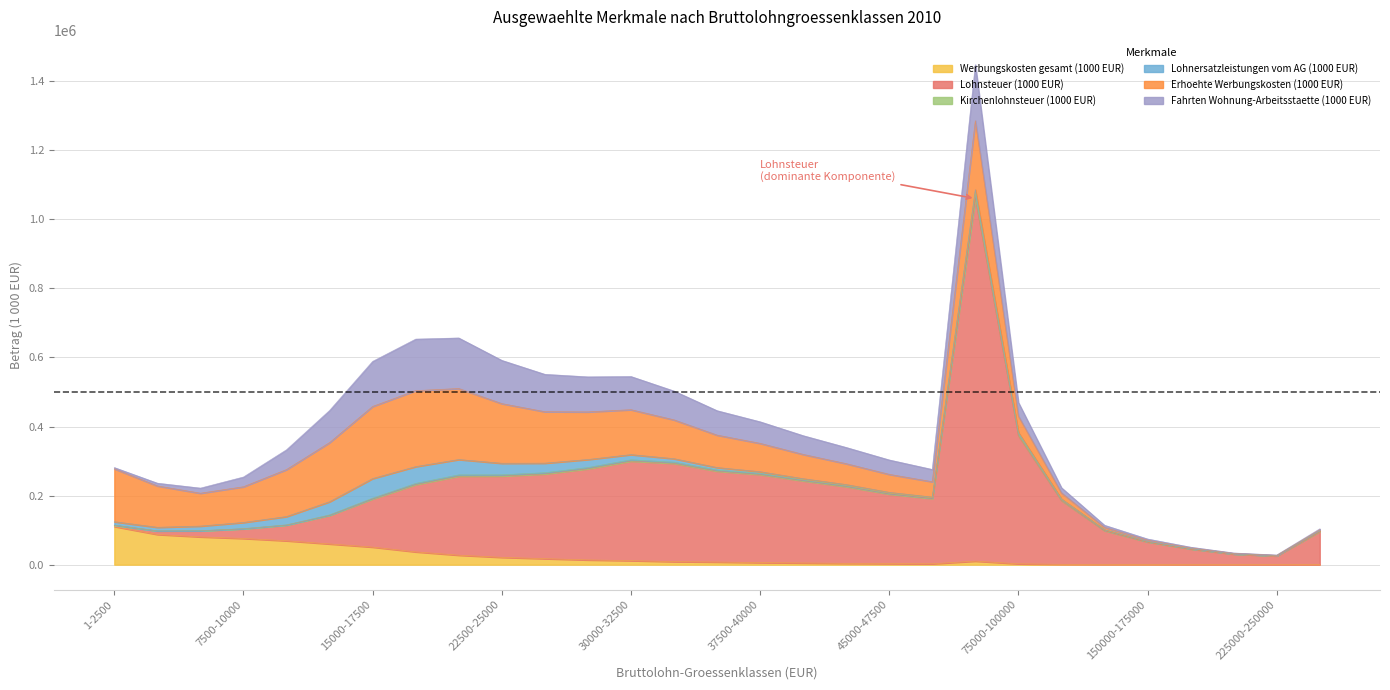

At which category is the sum across all series the highest?

50000-75000